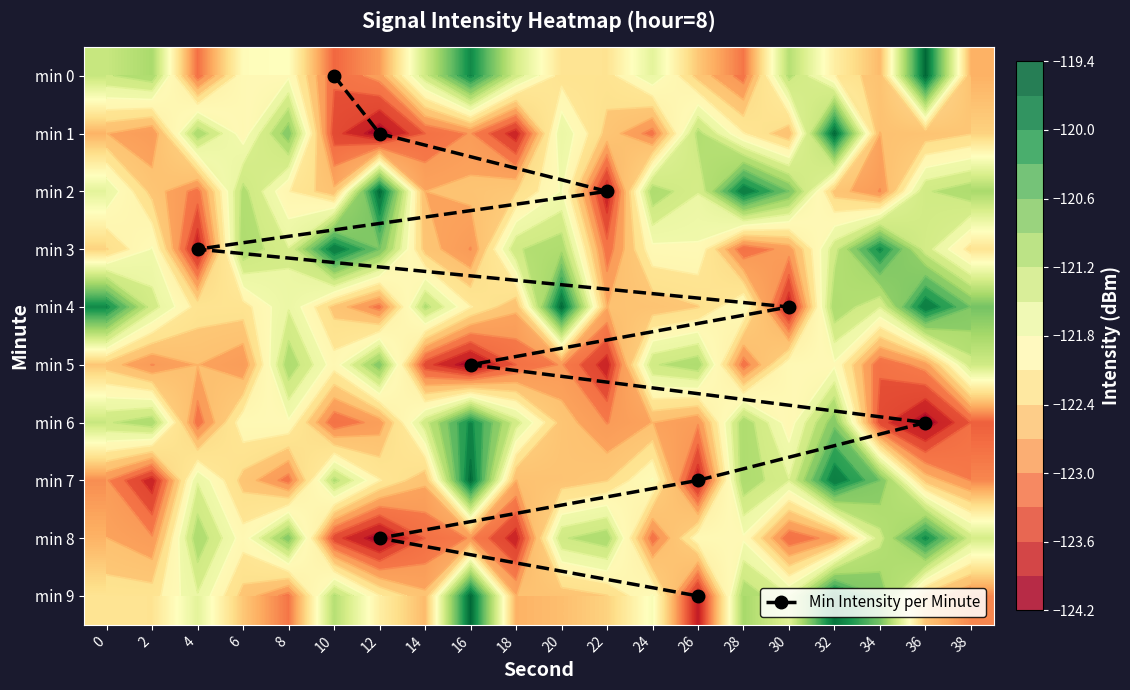

What is the average value of the 8 series?

-122.2